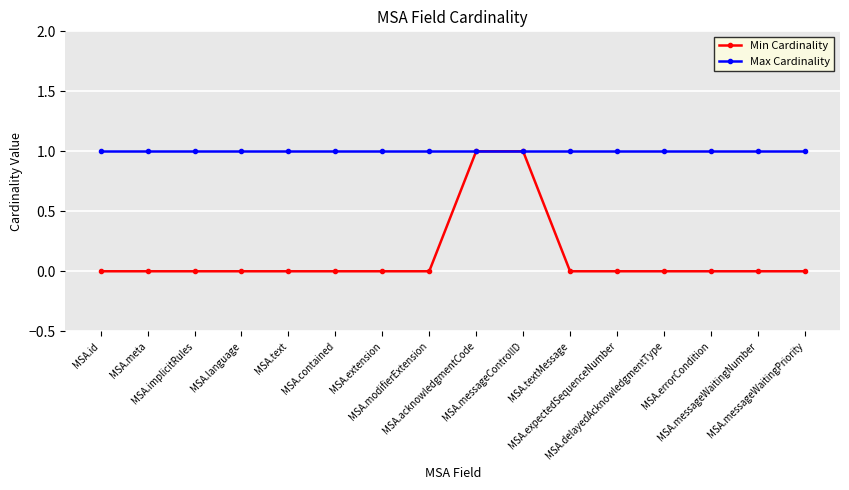

At how many categories does at least one series exceed 0?

16